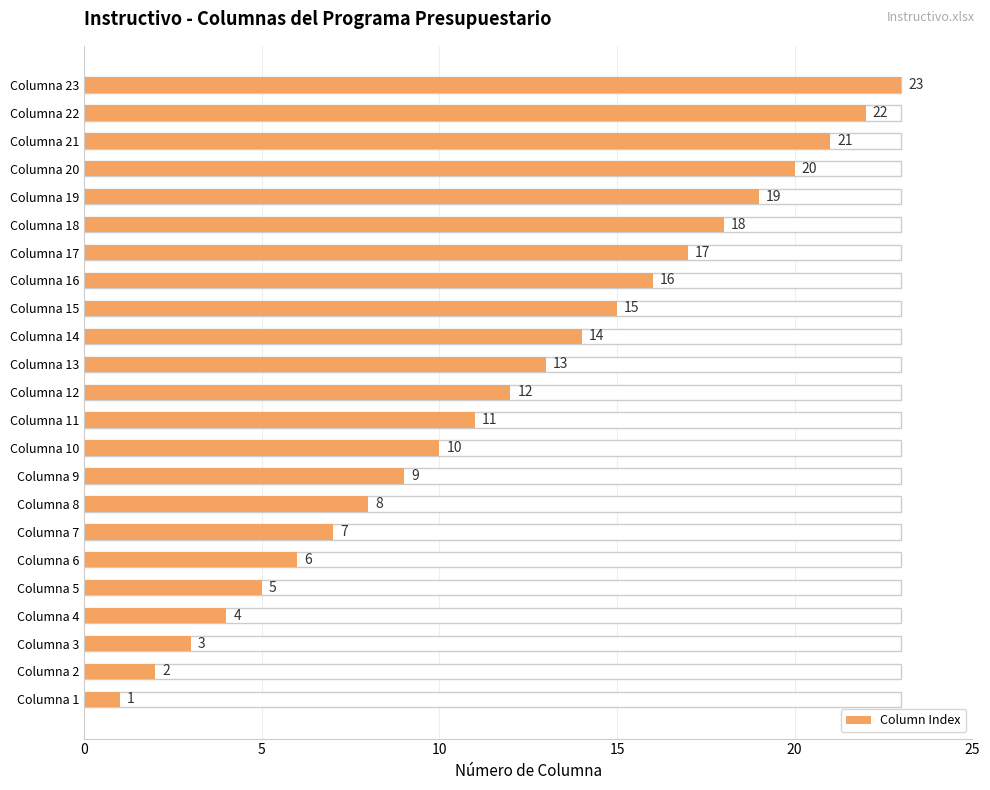

Are the bars grouped side by side (vs. stacked)?

No